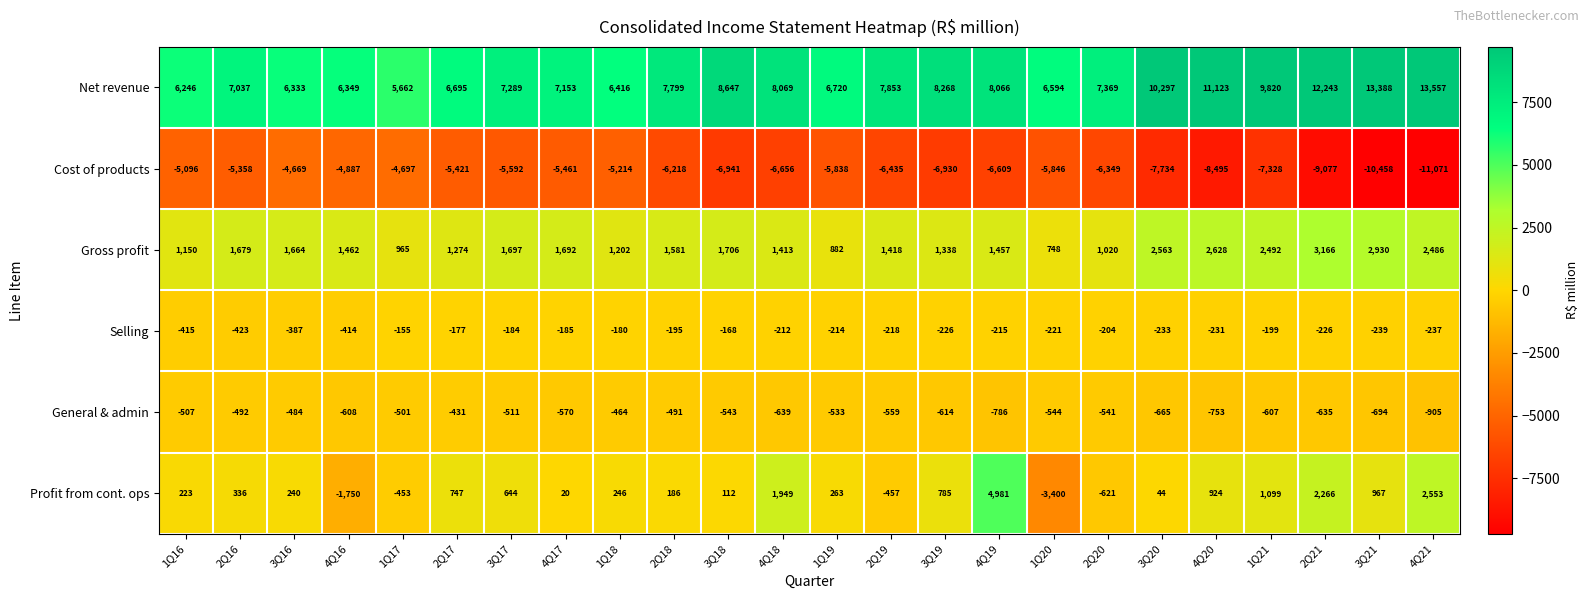

What is the difference between the maximum and second lowest values in the Gross profit series?

2284